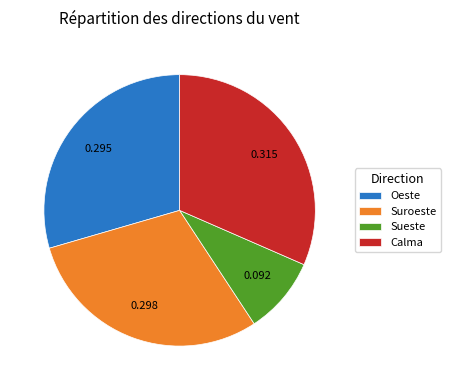

Does Oeste represent more than half of the total?

No